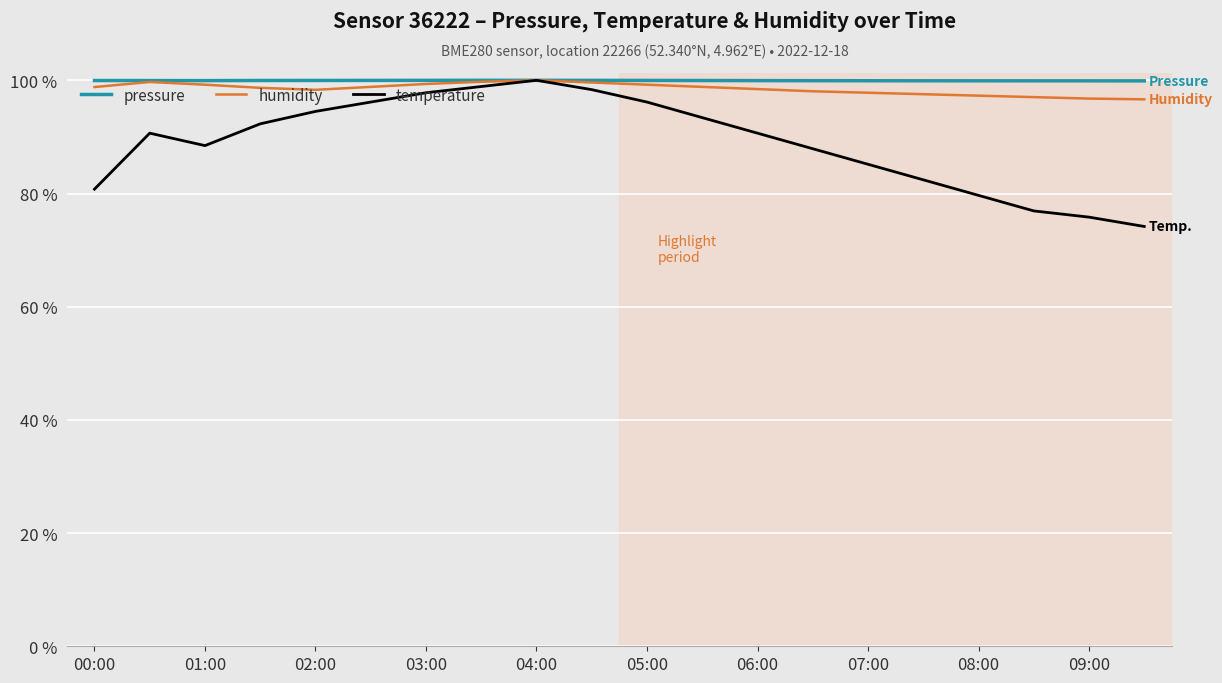

What is the maximum value shown in the chart?

100.0